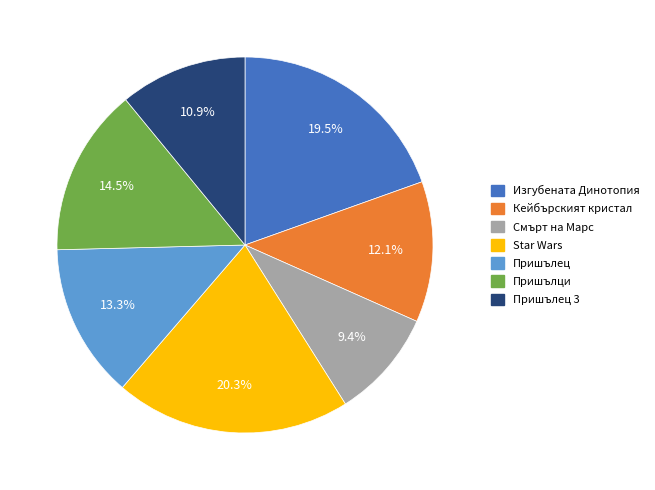

Rank the categories by value from lowest to highest.

Смърт на Марс, Пришълец 3, Кейбърският кристал, Пришълец, Пришълци, Изгубената Динотопия, Star Wars